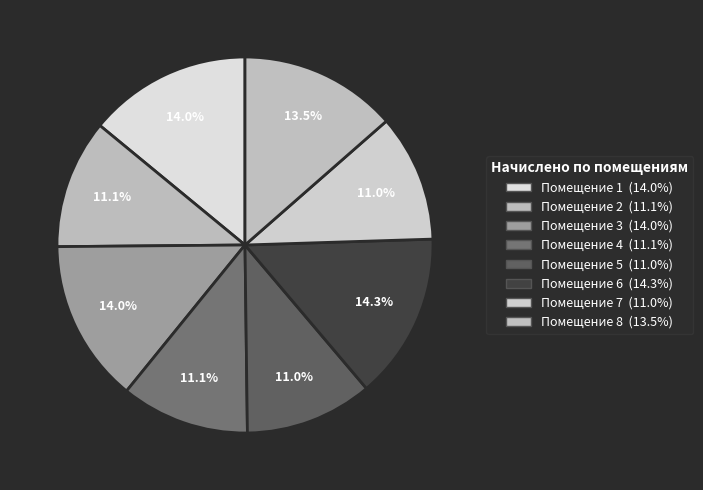

Count the number of slices in the pie.

8